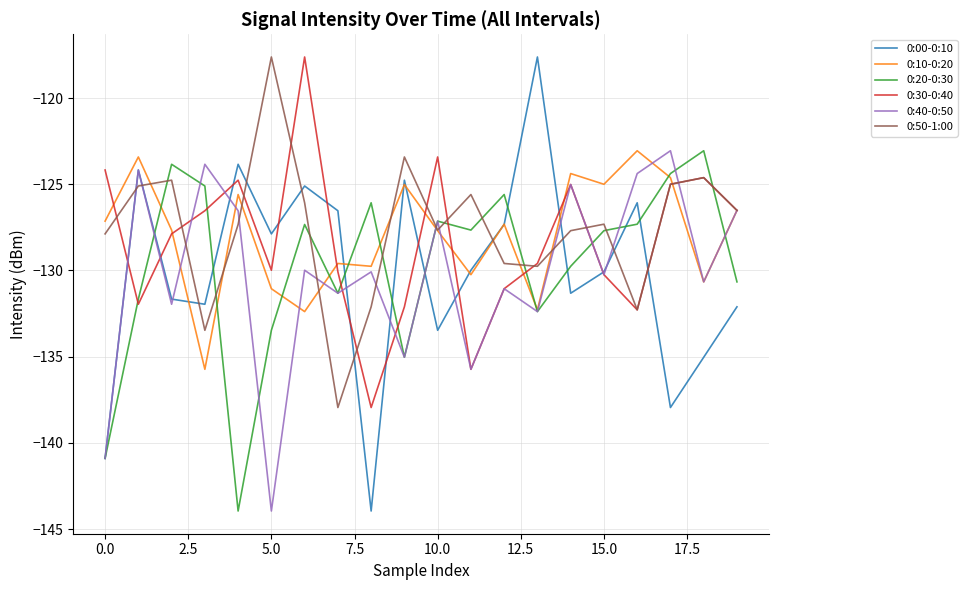

What is the greatest value displayed?

-117.6